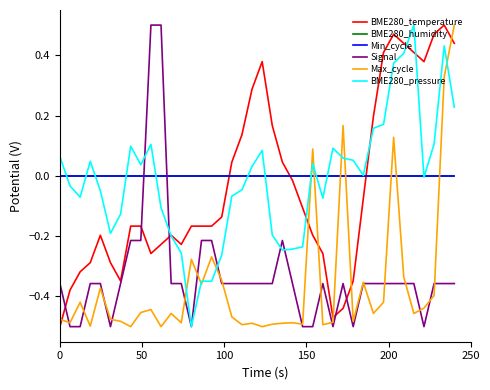

Does the chart display data point markers on the line(s)?

No